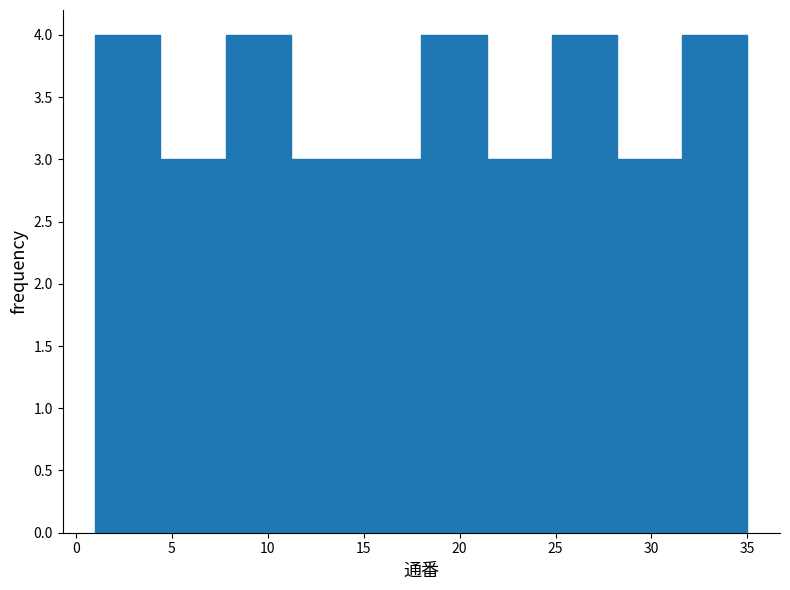

What is the height of the bar covering 1.0 to 4.4 on the x-axis? Neither the bar edges nor the heights are printed on the chart, so give them approximately, as read against the axes.

4